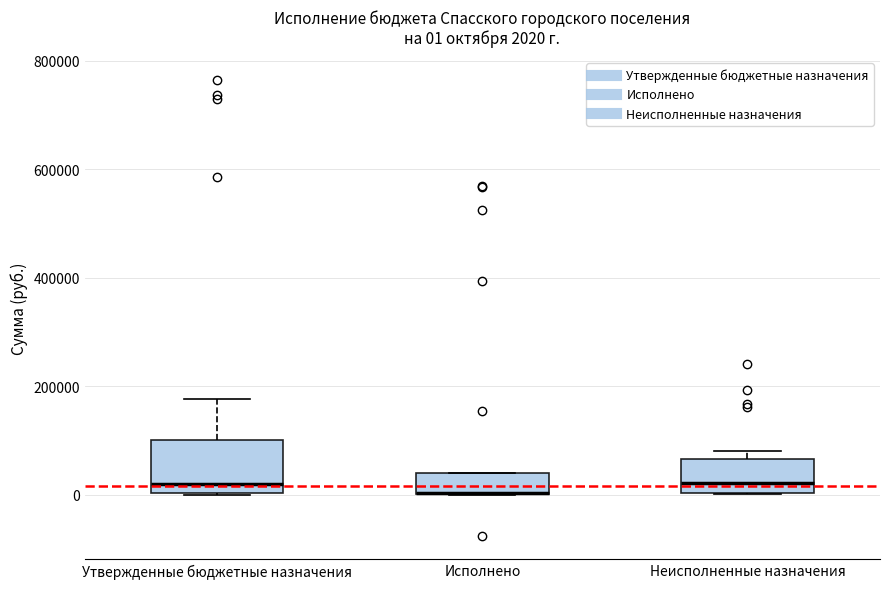

Which box is the tallest, from its lower edge to its upper edge?

Утвержденные бюджетные назначения